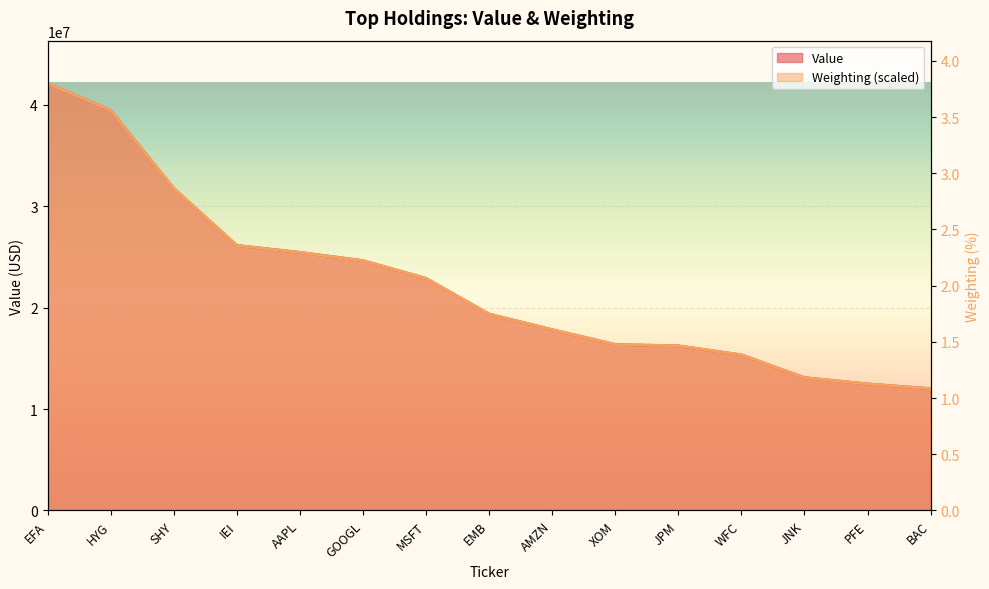

How many categories are shown in the chart?

15